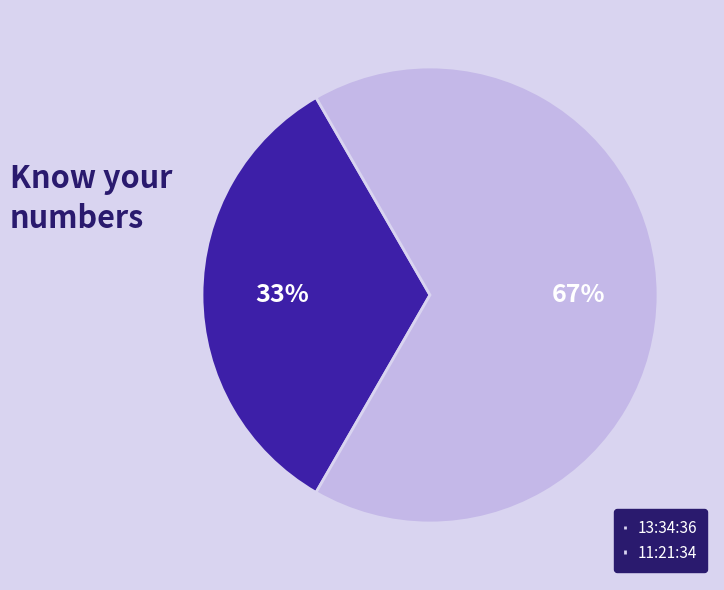

Do 11:21:34 and 13:34:36 together represent more than half of the pie?

Yes